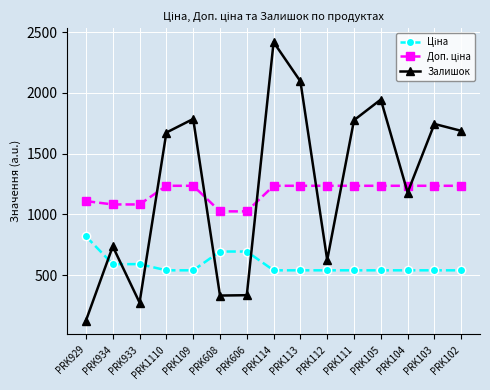

Which series has the largest range (max minus min)?

Залишок